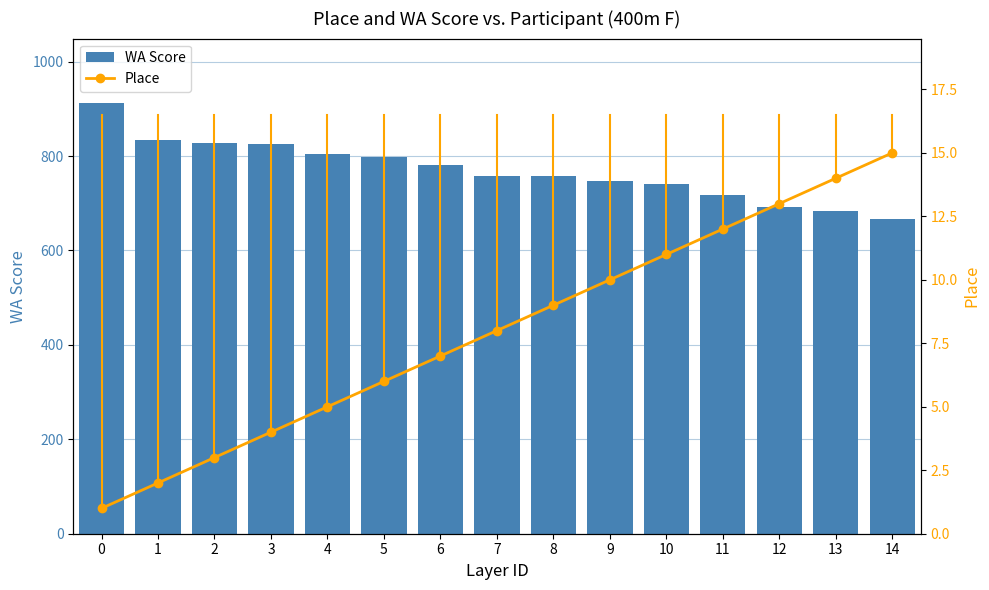

Count the number of data series in this chart.

2